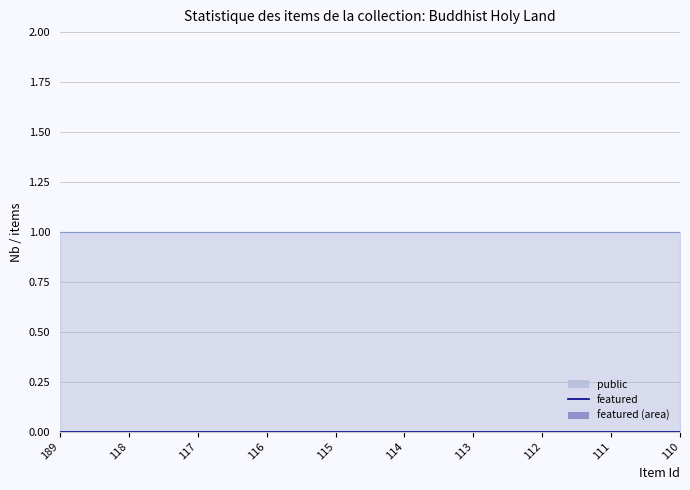

Reading left to right, what are all the values shown in this chart?

public: 1	1	1	1	1	1	1	1	1	1
featured: 0	0	0	0	0	0	0	0	0	0